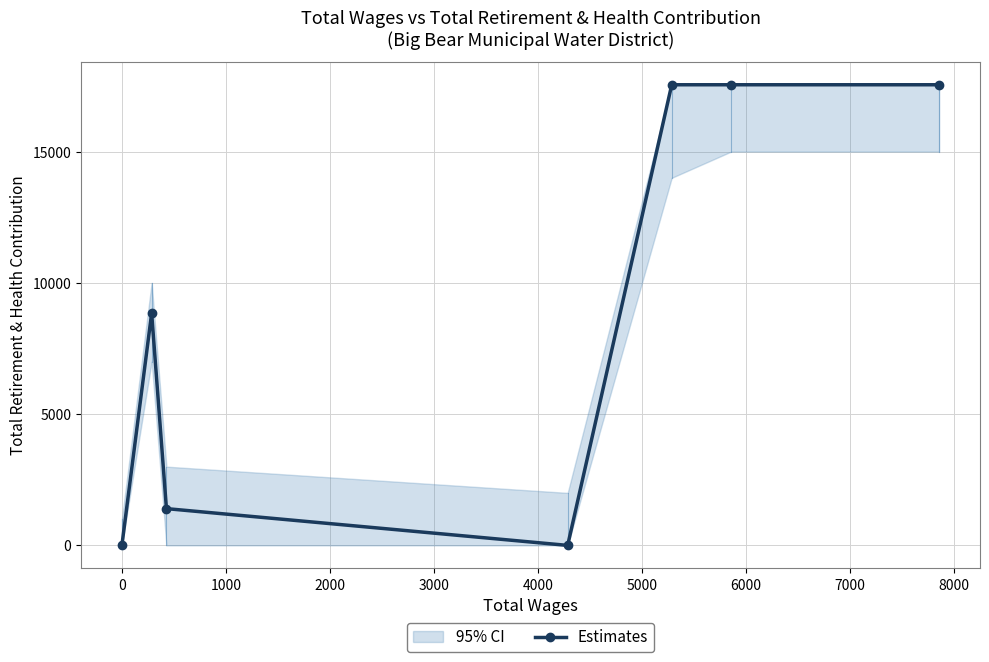

What is the greatest value displayed?

17546